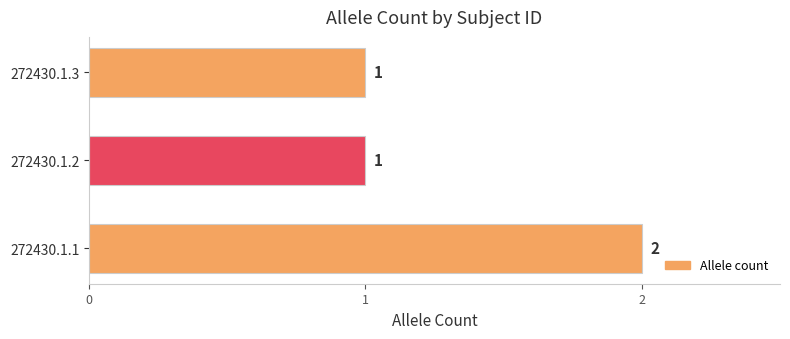

Reading bottom to top, transcribe all the data shown in this chart.

272430.1.1=2	272430.1.2=1	272430.1.3=1